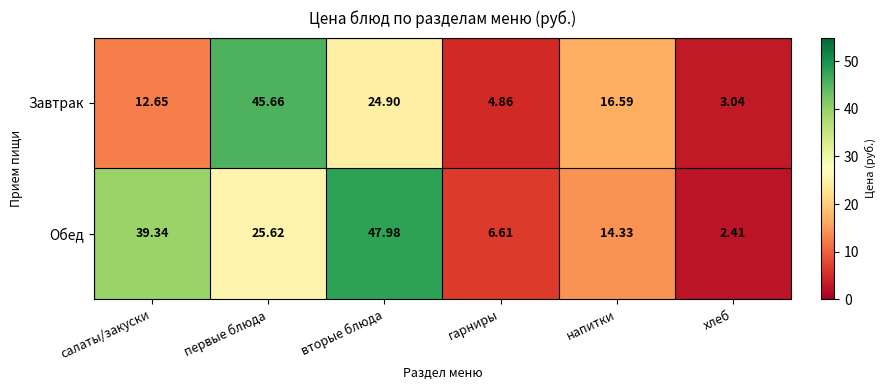

Rank the series by their average value, from highest to lowest.

Обед, Завтрак